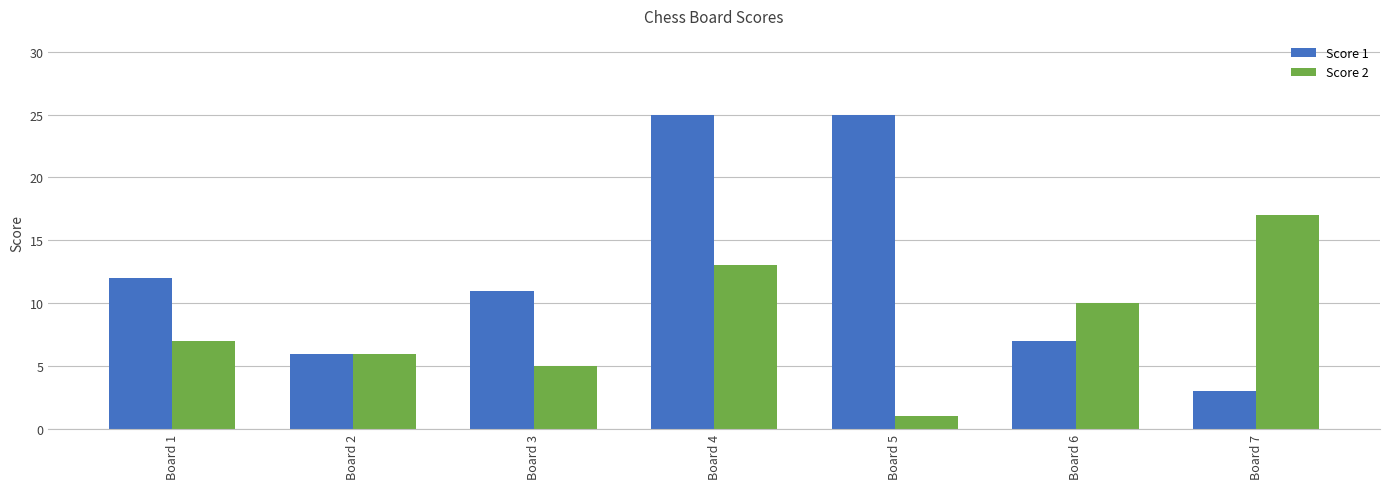

What is the average value of the Score 2 series?

8